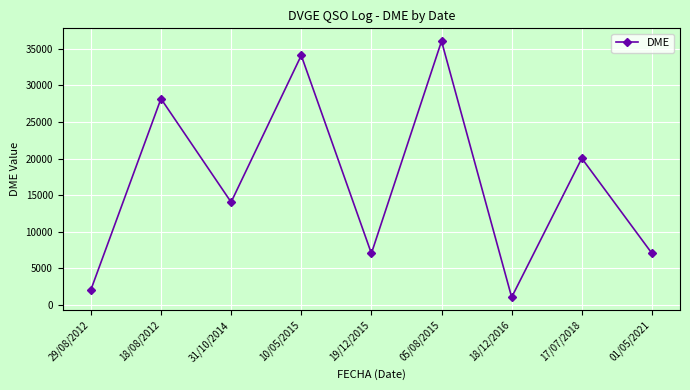

How many lines are shown in the chart?

1